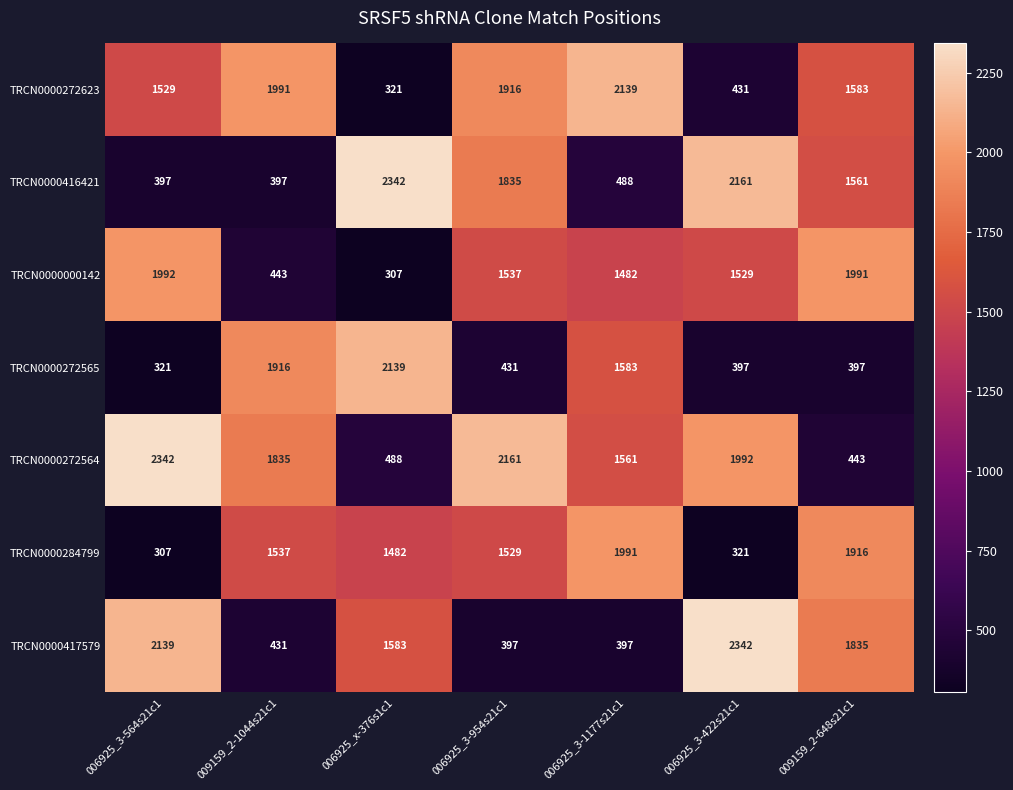

Between 006925_3-954s21c1 and 006925_3-422s21c1, which series saw the biggest shift?

TRCN0000417579